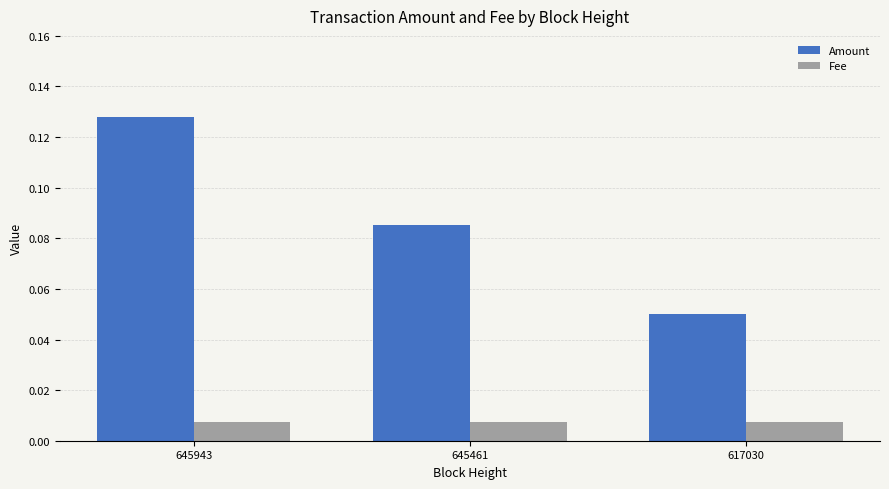

What is the sum of the Amount values at 645943 and 645461?

0.2